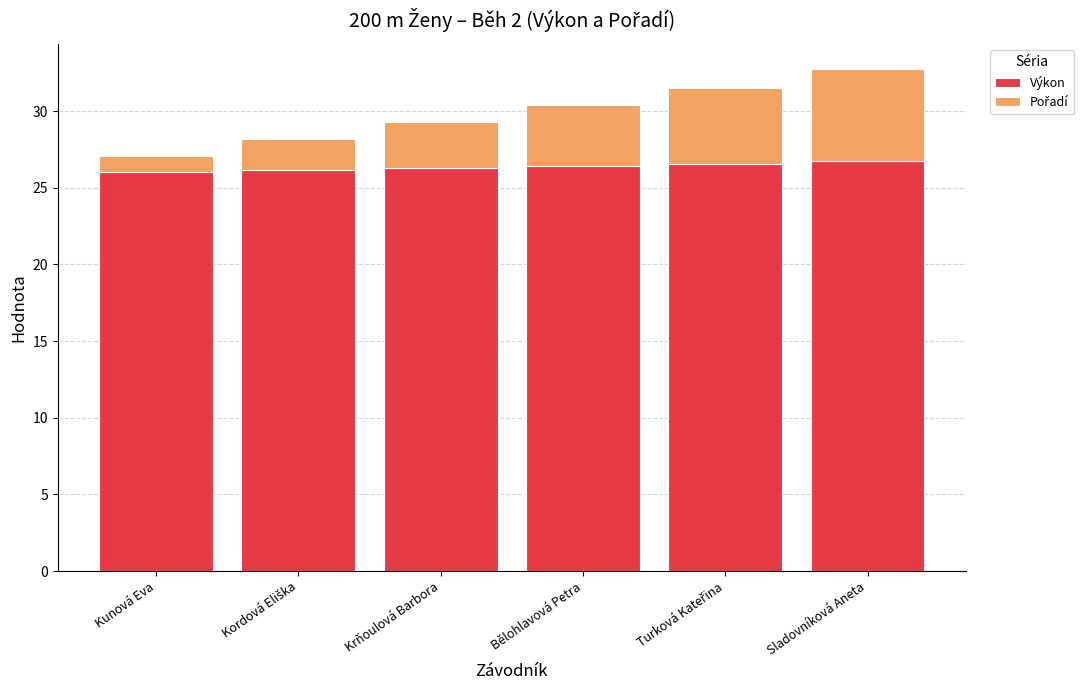

What is the highest value of the Výkon series?

26.7